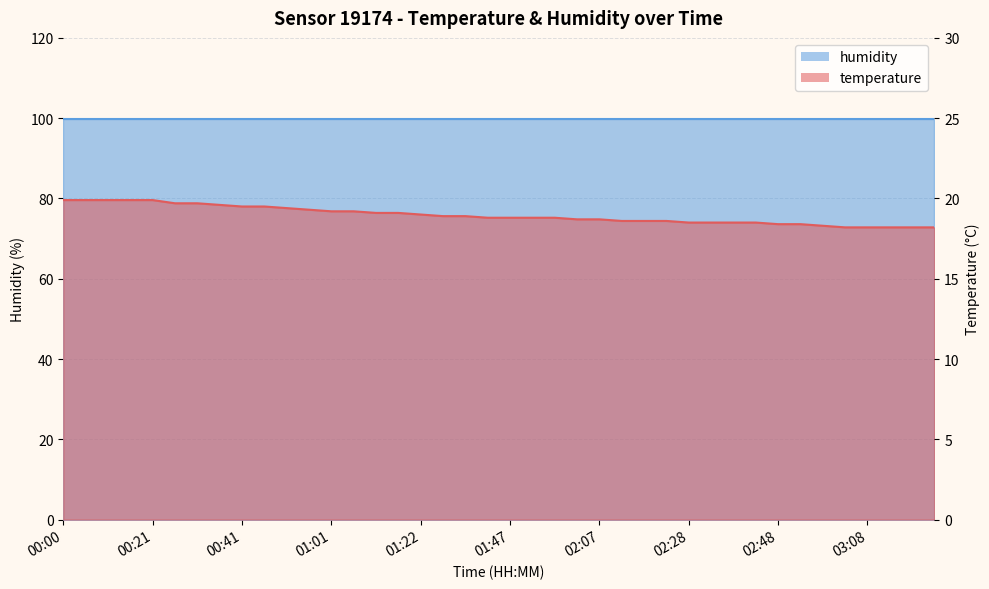

What is the label of the 19th point from the right?

01:52